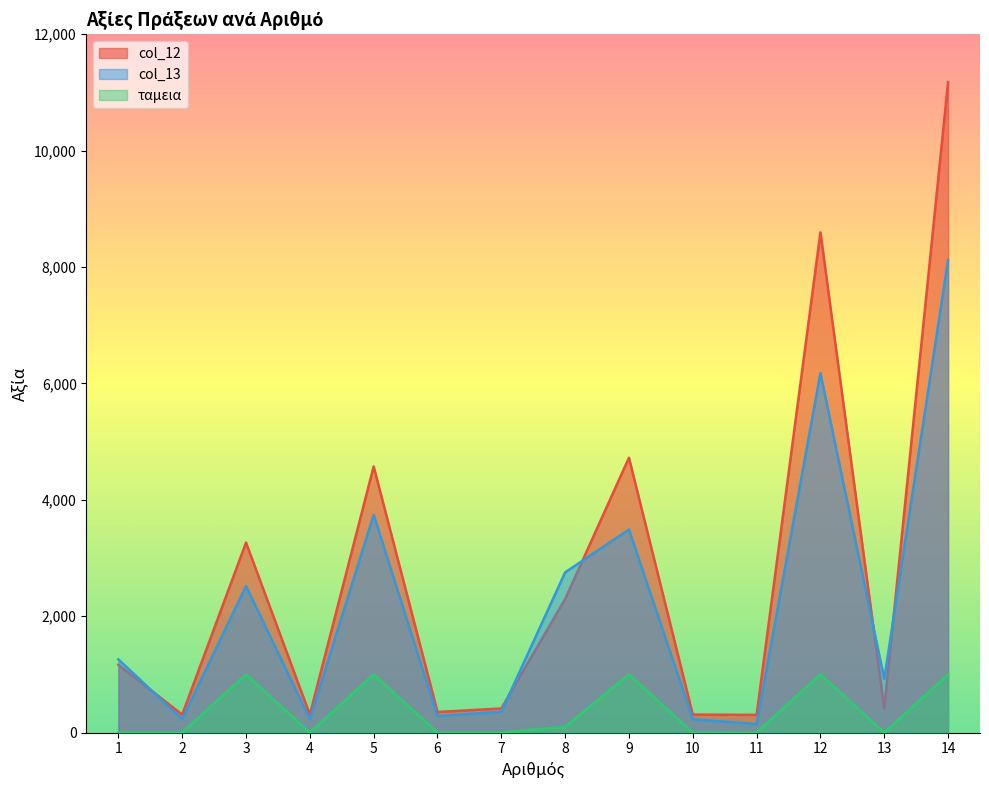

What is the spread (max minus min) of values at 11?

305.0